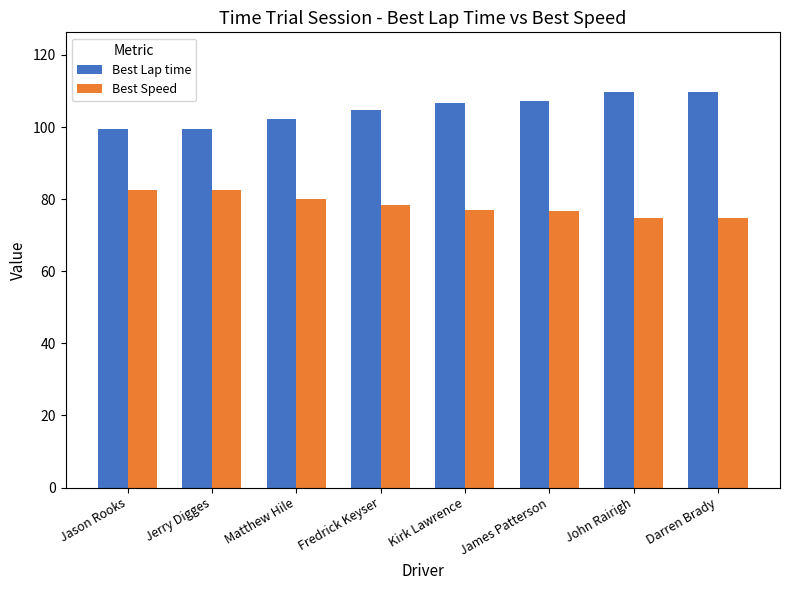

What is the spread (max minus min) of values at Jerry Digges?

17.1